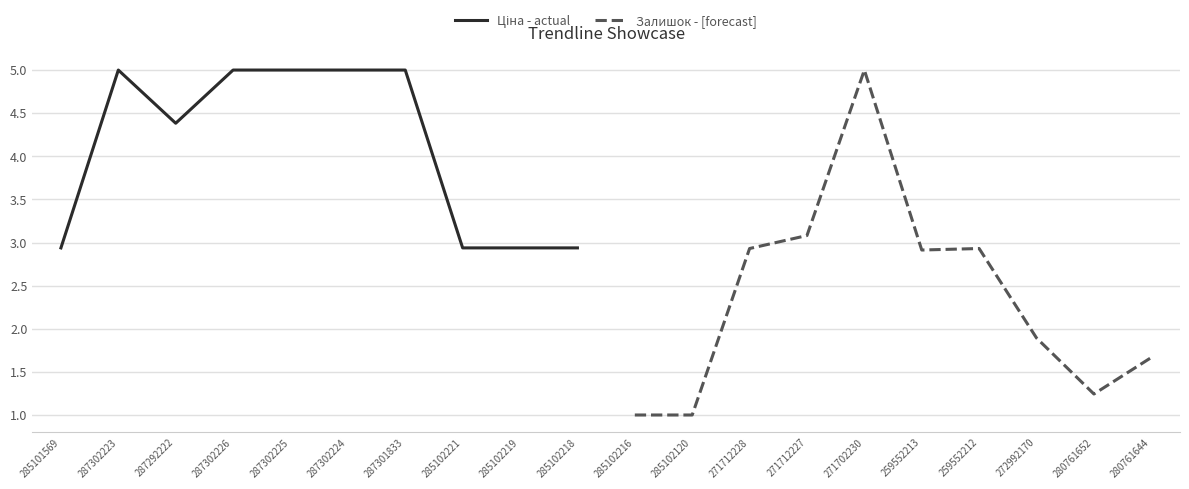

How many lines are shown in the chart?

2